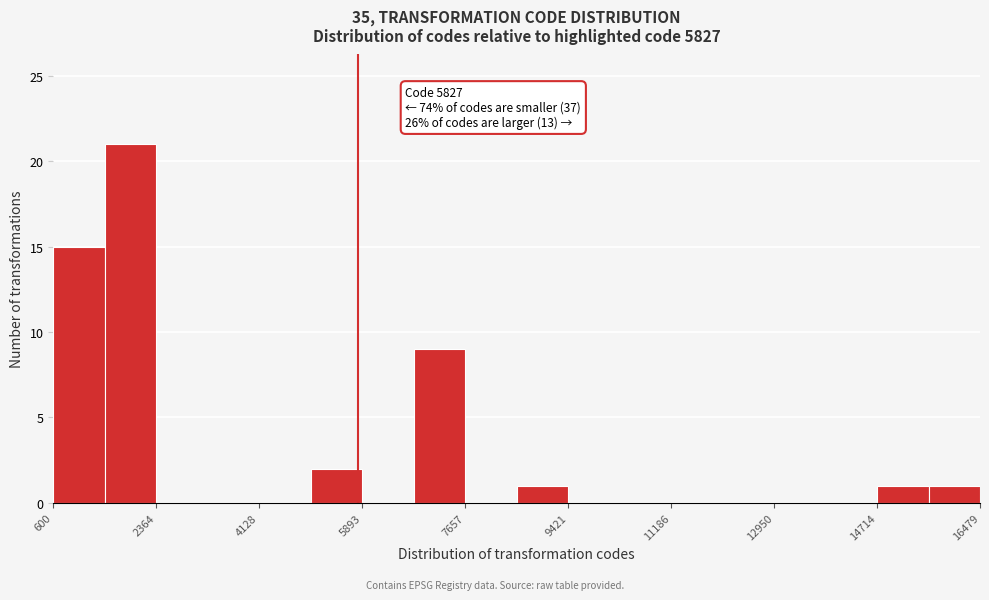

Which range on the x-axis has the tallest bar?

1400 to 2400